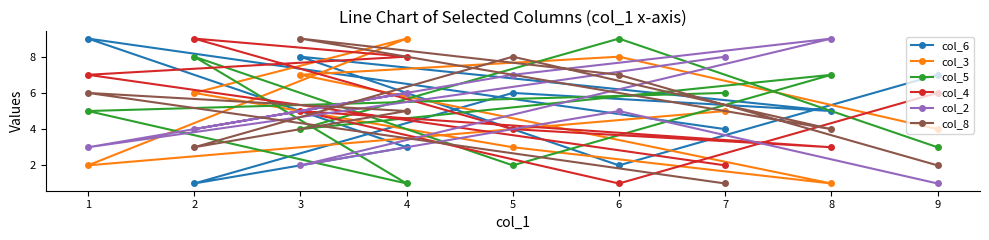

What is the difference between the second highest and second lowest values in the col_2 series?

6